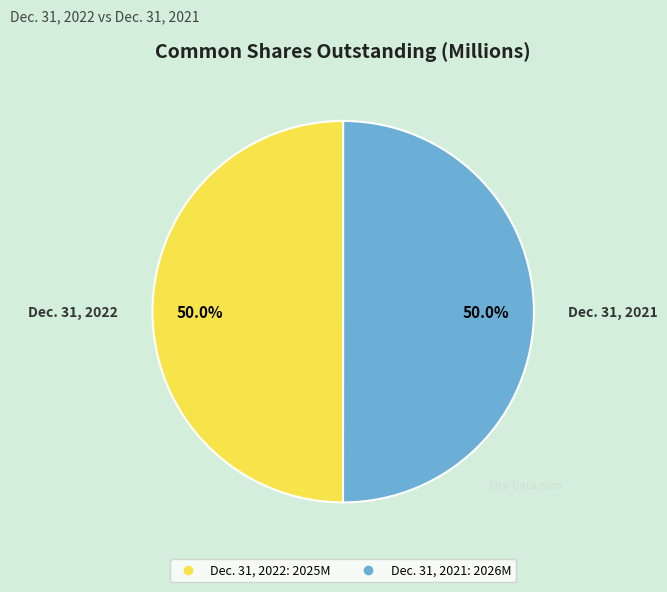

What percentage is the Dec. 31, 2022 slice, to the nearest percent?

50%